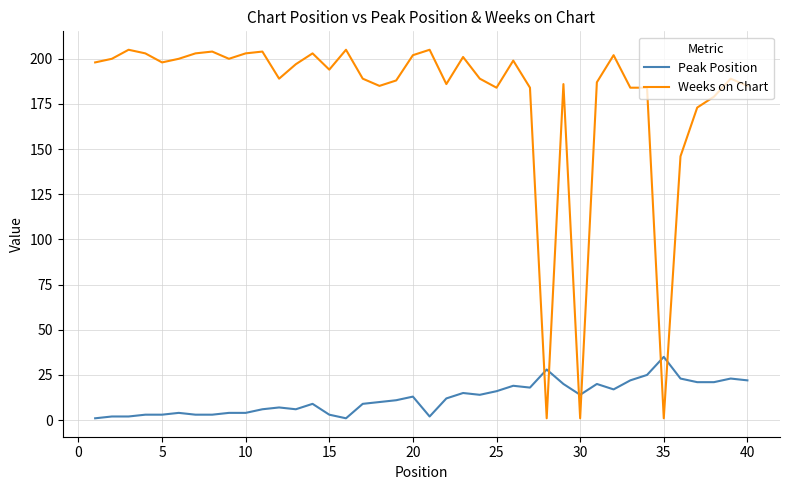

Which series has the largest total across all categories?

Weeks on Chart